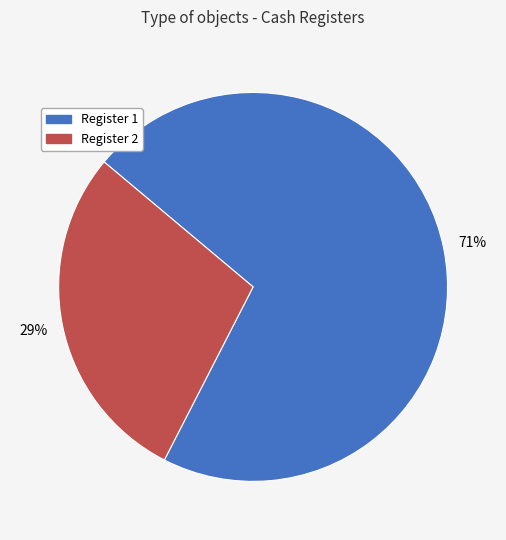

Which slice is the smallest?

Register 2